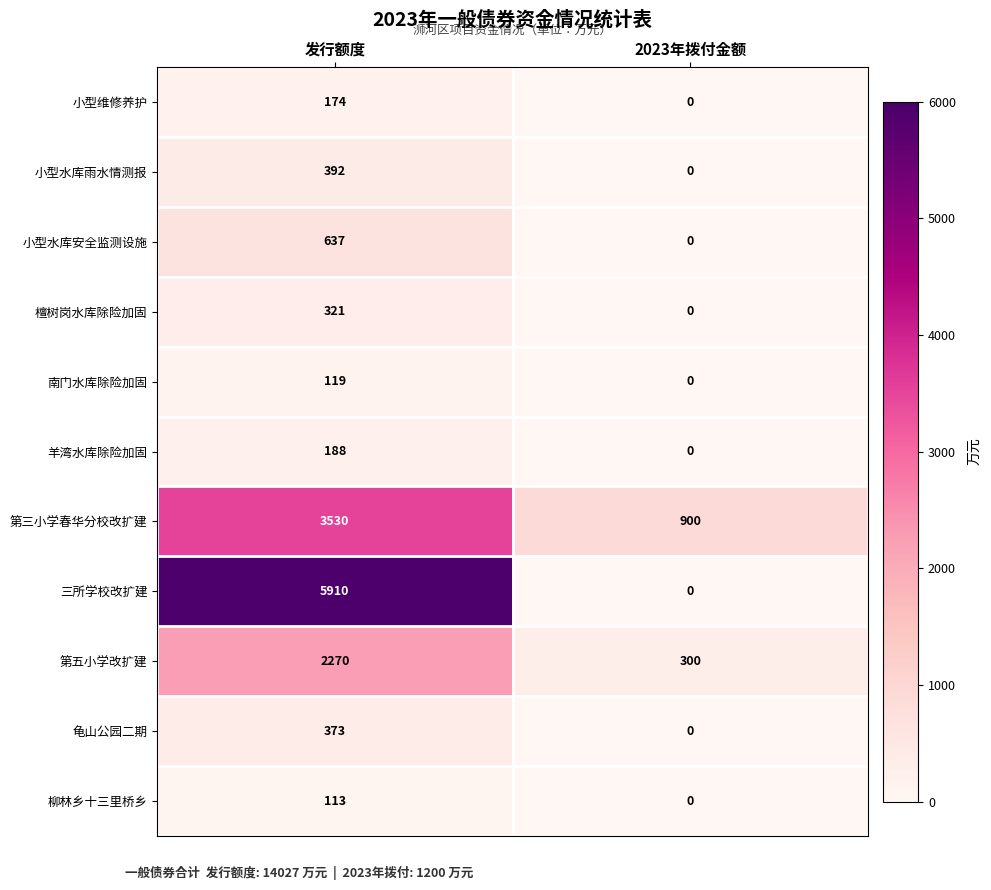

What is the sum of all 羊湾水库除险加固 values?

188